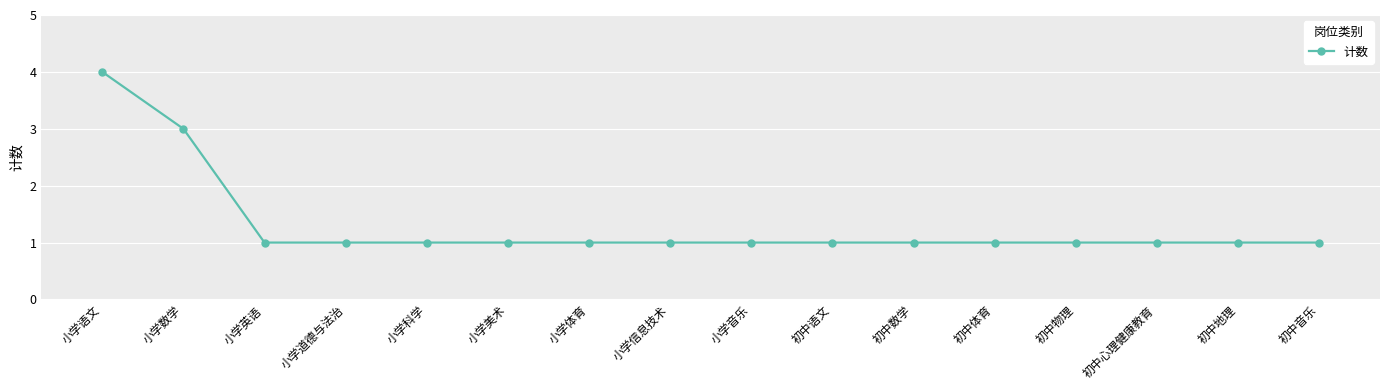

What is the ratio of the value at 小学美术 to the value at 初中体育?

1.0